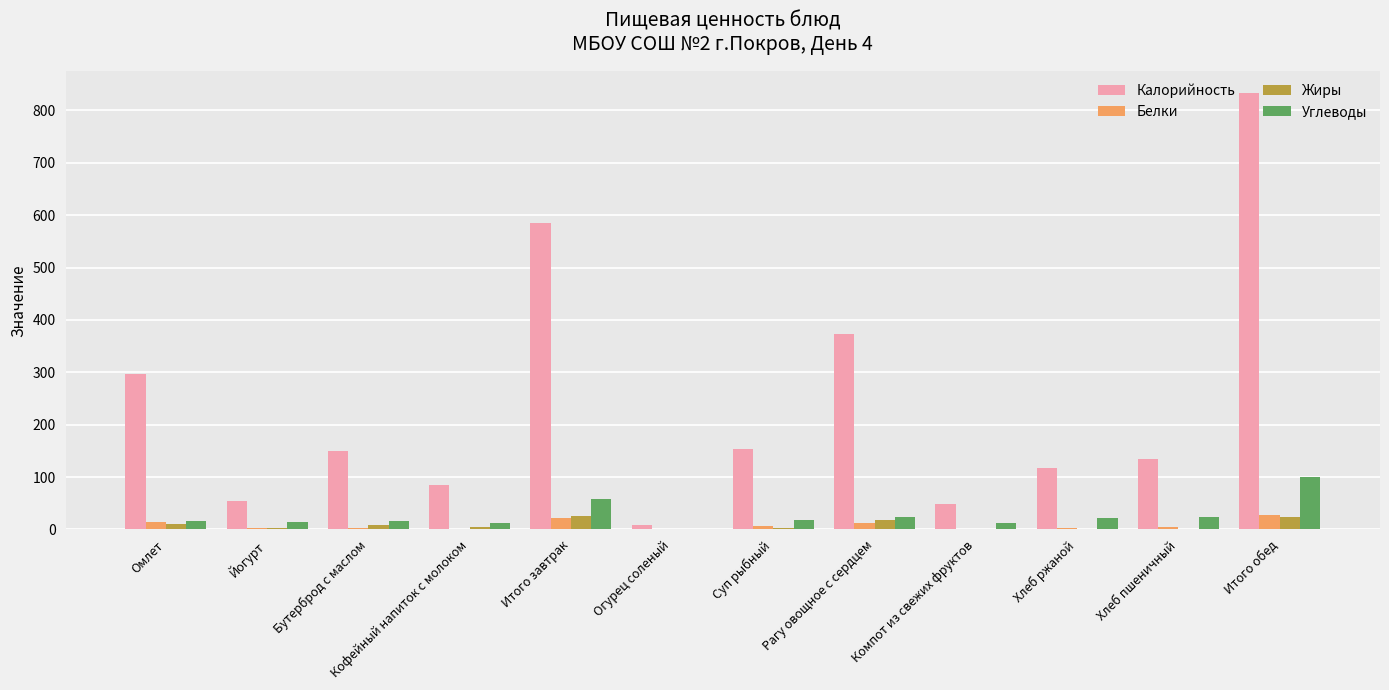

True or false: Калорийность has a value of 573.4 at Рагу овощное с сердцем.

False